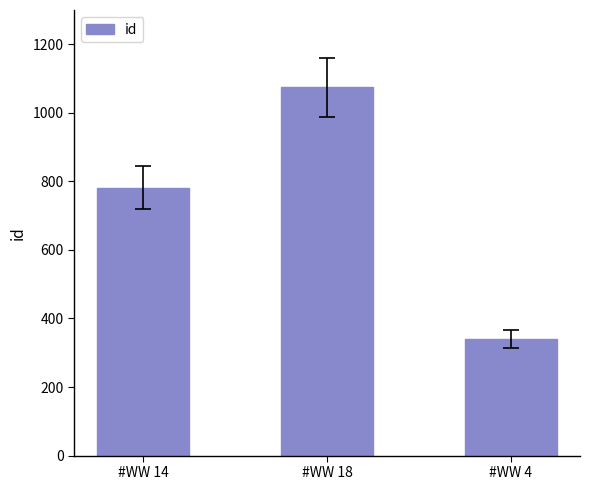

How many values are between 340 and 1074?

3